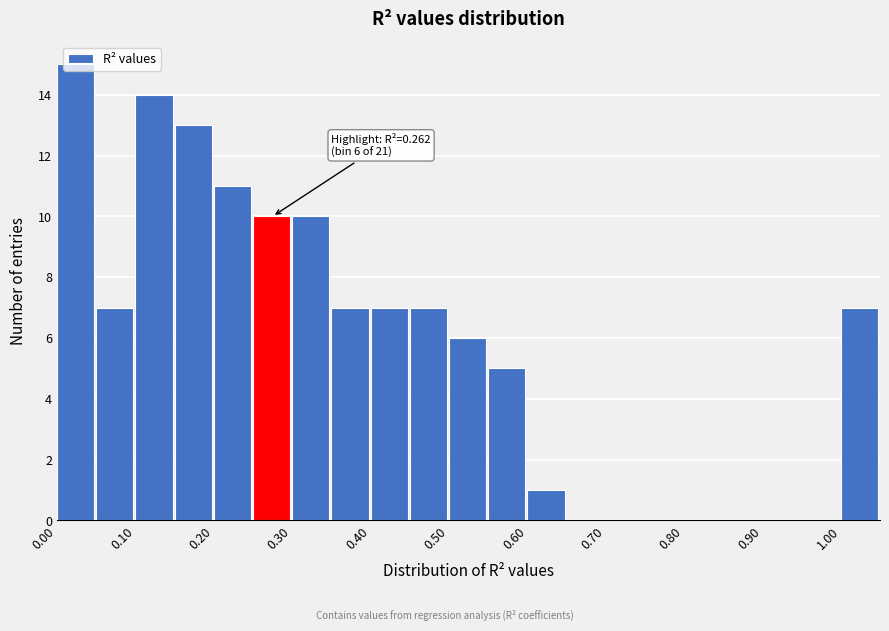

Which range on the x-axis has the tallest bar?

0.00 to 0.05